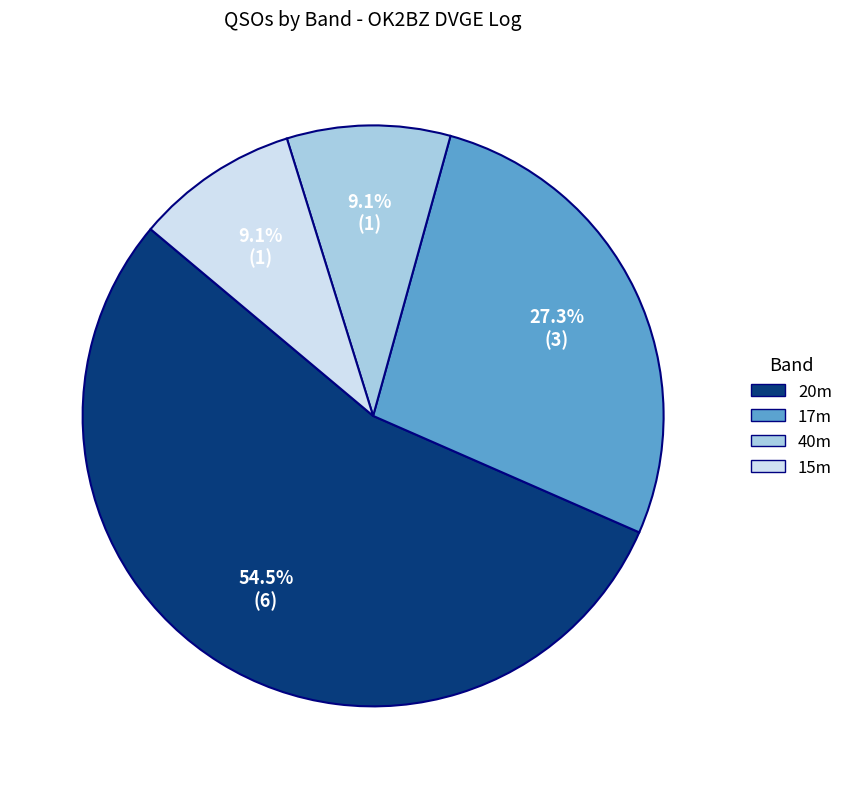

Does any single category account for the majority?

Yes